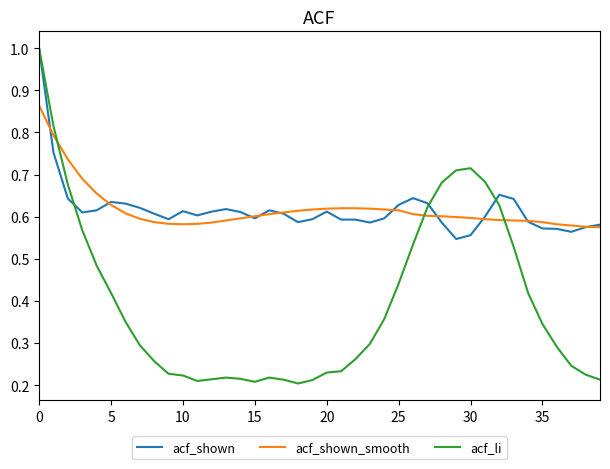

Which series has the widest spread of values?

acf_li